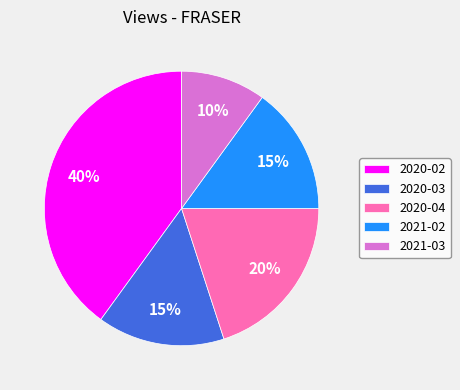

Between 2020-04 and 2020-03, which is larger?

2020-04